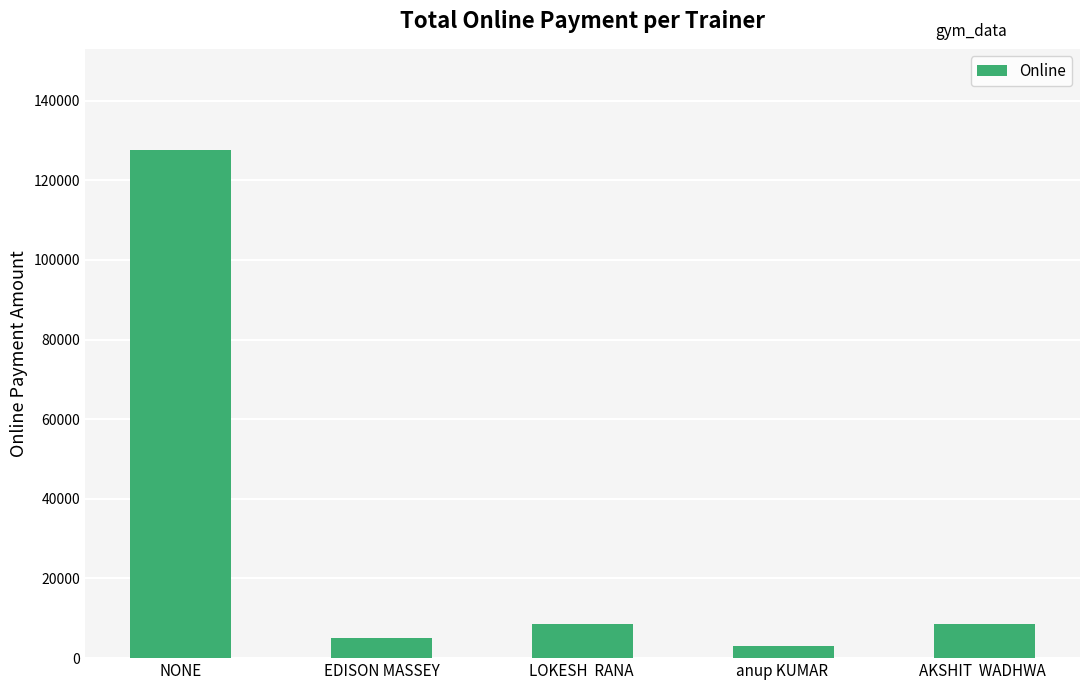

Is it true that the value at EDISON MASSEY is 5000?

True